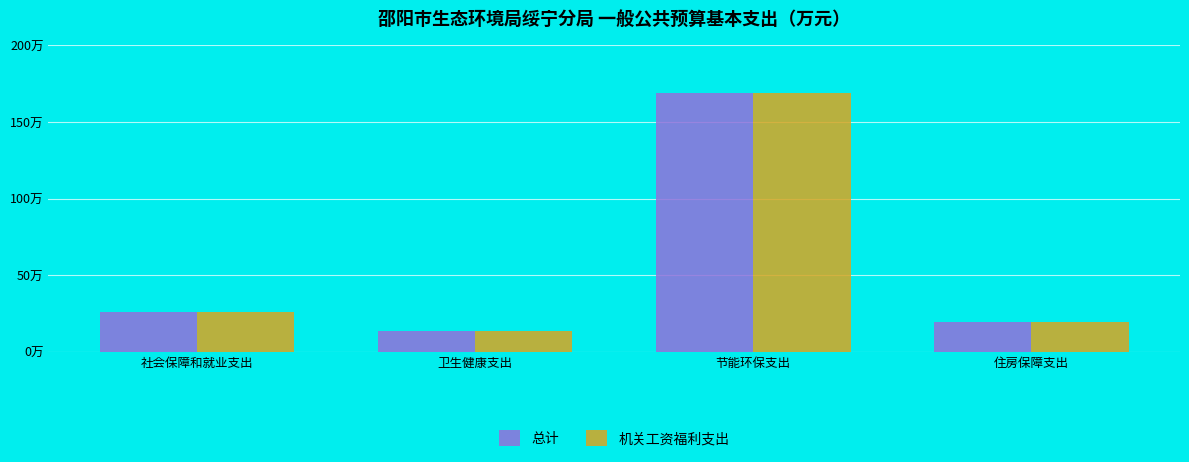

What is the average value of the 机关工资福利支出 series?

56.9